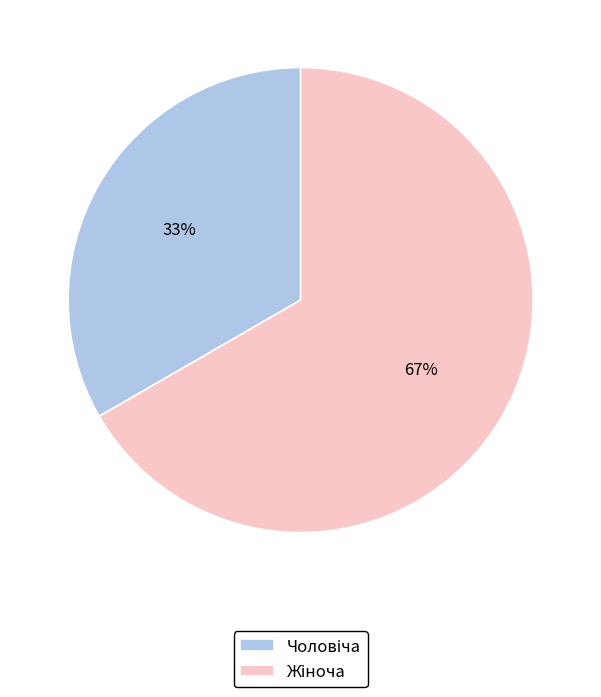

Is there a majority slice in this chart?

Yes